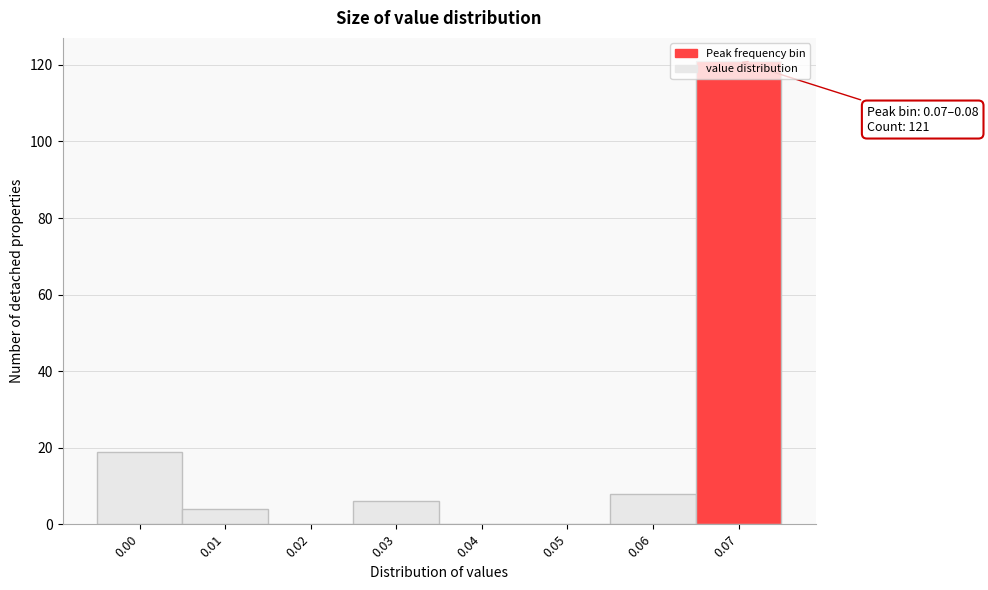

What is the change in value from 0.03 to 0.05?

-6